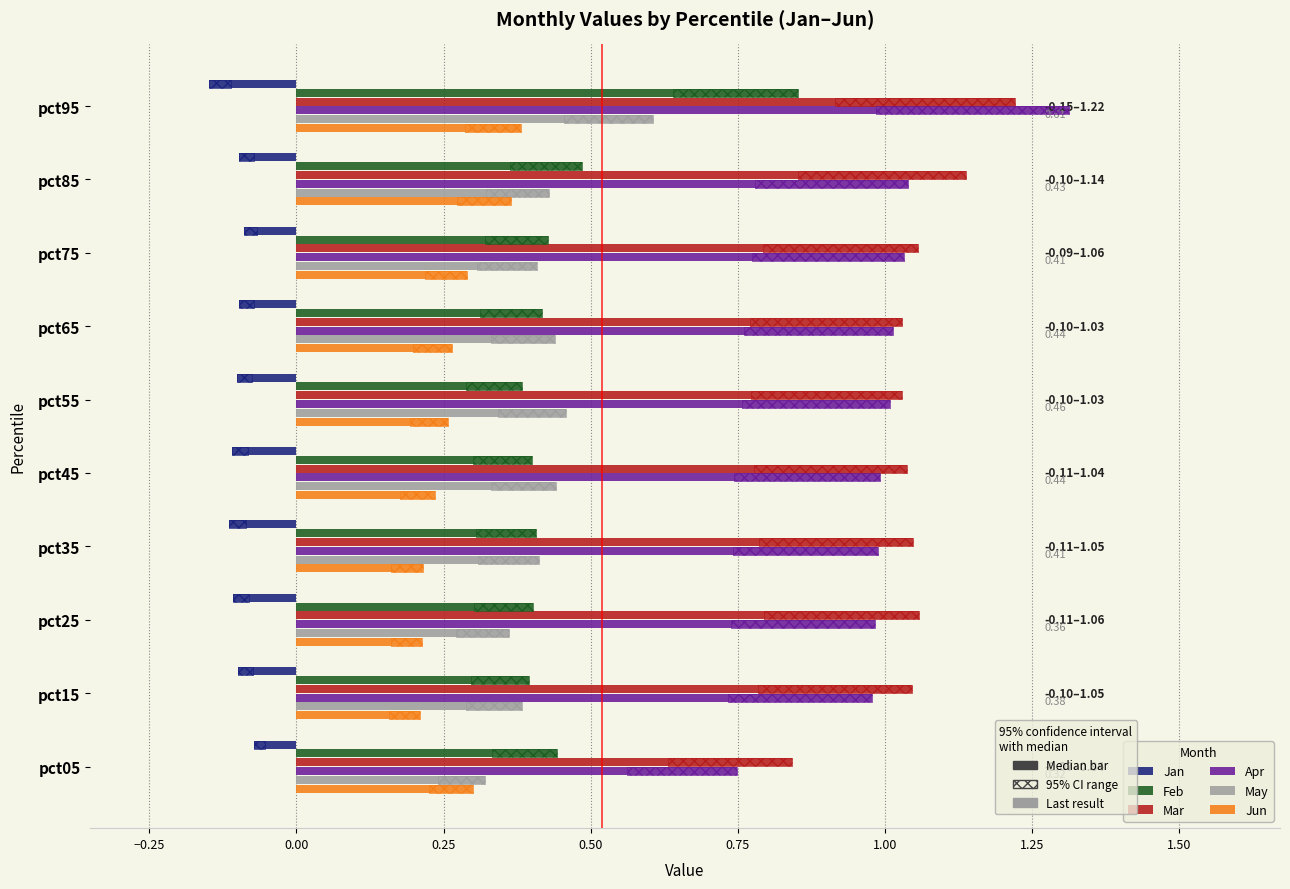

What is the total value across all series at pct75?

3.1